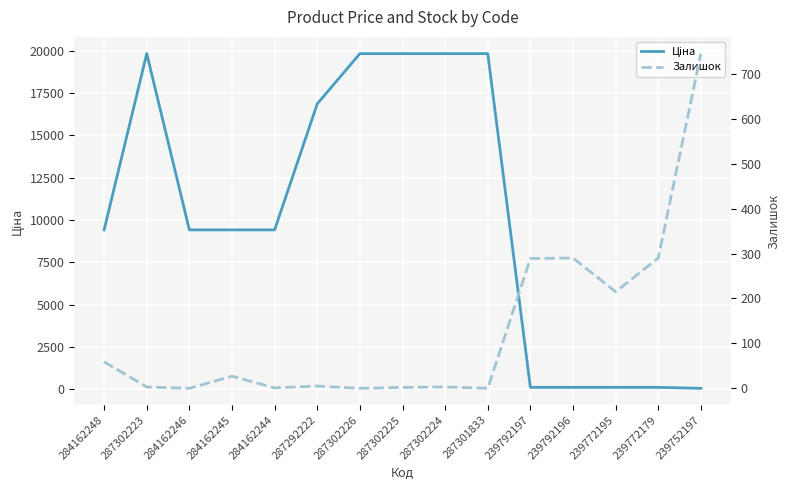

Which series changed the most between 284162248 and 284162245?

Залишок